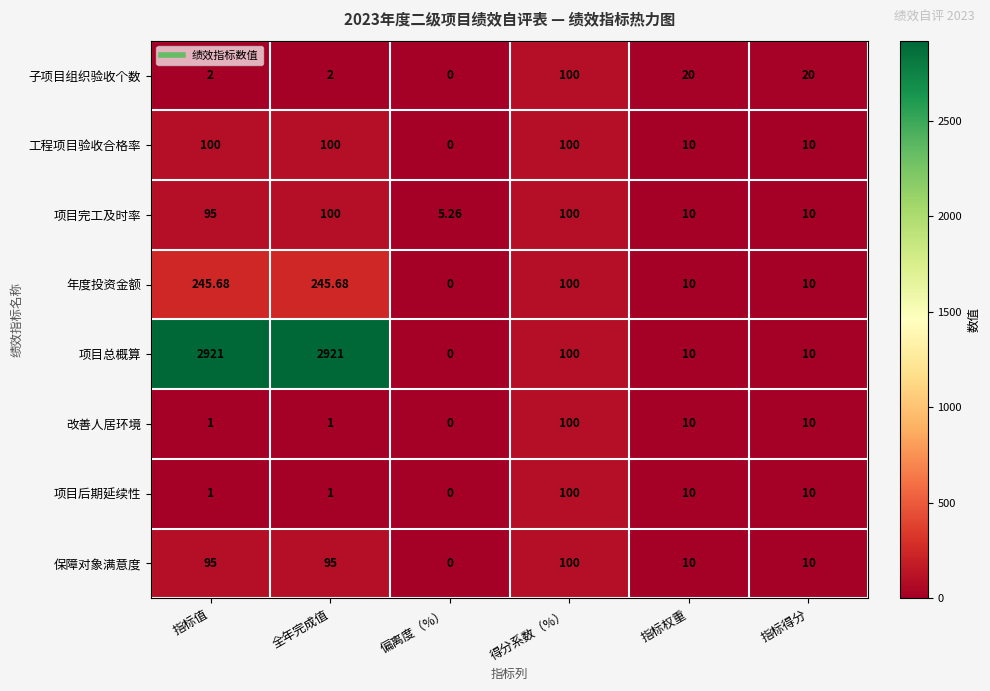

Where does the 项目总概算 series first go above 100?

指标值